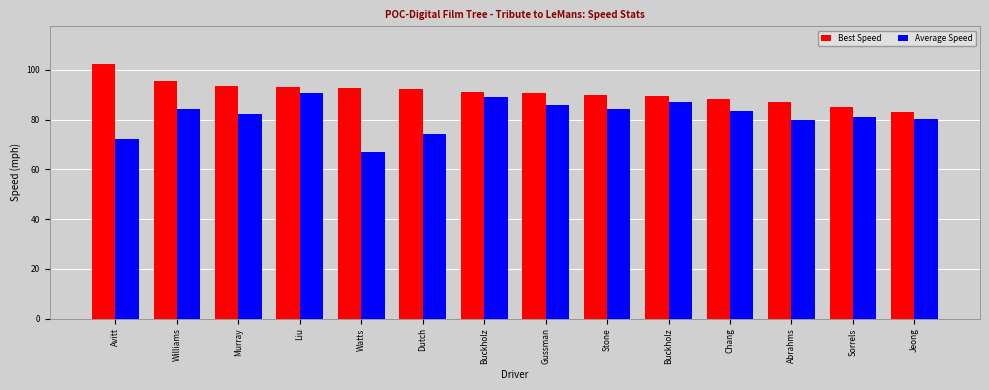

What is the difference between the second highest and minimum values in the Average Speed series?

21.8